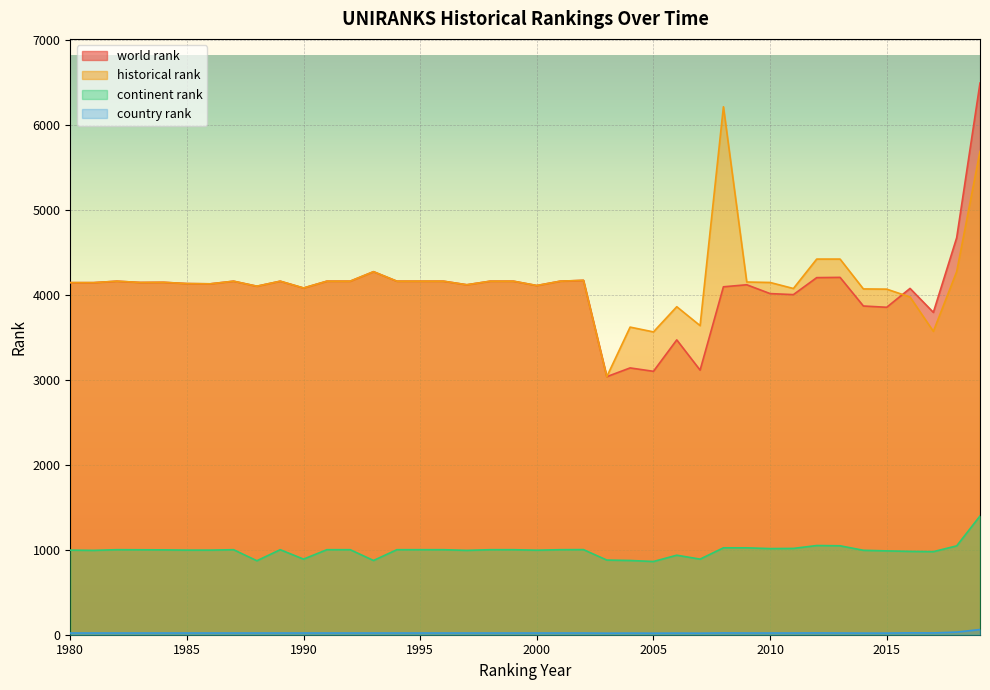

Reading left to right, extract all data points from this chart.

world rank: 1980=4145.0	1981=4145.0	1982=4162.0	1983=4147.0	1984=4149.0	1985=4134.0	1986=4131.0	1987=4162.0	1988=4103.0	1989=4162.0	1990=4082.0	1991=4162.0	1992=4162.0	1993=4274.0	1994=4162.0	1995=4162.0	1996=4162.0	1997=4120.0	1998=4162.0	1999=4162.0	2000=4111.0	2001=4162.0	2002=4172.0	2003=3038.0	2004=3141.0	2005=3101.0	2006=3471.0	2007=3115.0	2008=4096.0	2009=4120.0	2010=4016.0	2011=4004.0	2012=4204.0	2013=4207.0	2014=3870.0	2015=3855.0	2016=4077.0	2017=3795.0	2018=4674.0	2019=6495.0
continent rank: 1980=996.0	1981=993.0	1982=1001.0	1983=1000.0	1984=999.0	1985=996.0	1986=996.0	1987=1001.0	1988=871.0	1989=1001.0	1990=890.0	1991=1001.0	1992=1001.0	1993=874.0	1994=1001.0	1995=1001.0	1996=1001.0	1997=993.0	1998=1001.0	1999=1001.0	2000=995.0	2001=1001.0	2002=1002.0	2003=879.0	2004=874.0	2005=862.0	2006=936.0	2007=890.0	2008=1023.0	2009=1023.0	2010=1014.0	2011=1016.0	2012=1050.0	2013=1047.0	2014=994.0	2015=987.0	2016=981.0	2017=978.0	2018=1046.0	2019=1398.0
country rank: 1980=20.0	1981=20.0	1982=20.0	1983=20.0	1984=20.0	1985=20.0	1986=20.0	1987=20.0	1988=20.0	1989=20.0	1990=20.0	1991=20.0	1992=20.0	1993=20.0	1994=20.0	1995=20.0	1996=20.0	1997=20.0	1998=20.0	1999=20.0	2000=20.0	2001=20.0	2002=20.0	2003=18.0	2004=19.0	2005=18.0	2006=19.0	2007=18.0	2008=21.0	2009=20.0	2010=20.0	2011=20.0	2012=21.0	2013=20.0	2014=19.0	2015=19.0	2016=22.0	2017=21.0	2018=31.0	2019=61.0
historical rank: 1980=4145.0	1981=4145.0	1982=4162.0	1983=4147.0	1984=4149.0	1985=4134.0	1986=4131.0	1987=4162.0	1988=4103.0	1989=4162.0	1990=4082.0	1991=4162.0	1992=4162.0	1993=4274.0	1994=4162.0	1995=4162.0	1996=4162.0	1997=4120.0	1998=4162.0	1999=4162.0	2000=4111.0	2001=4162.0	2002=4172.0	2003=3038.0	2004=3621.5	2005=3565.0	2006=3861.5	2007=3639.0	2008=6215.5	2009=4152.5	2010=4147.0	2011=4076.0	2012=4422.5	2013=4422.5	2014=4071.0	2015=4068.5	2016=3976.0	2017=3571.5	2018=4274.5	2019=5691.5